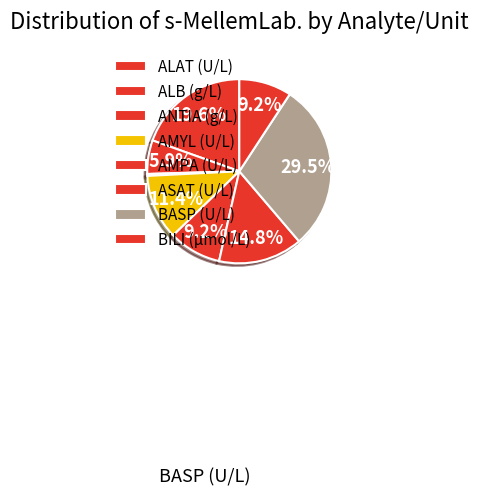

How many slices are in this pie chart?

8